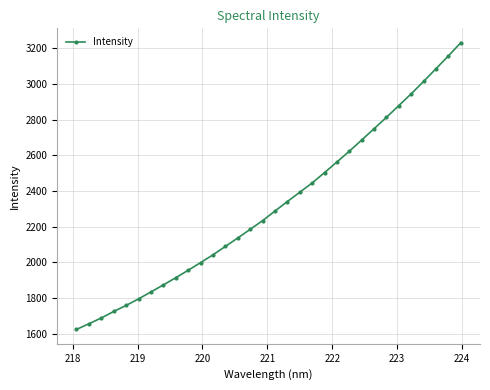

What is the smallest value displayed?

1624.5